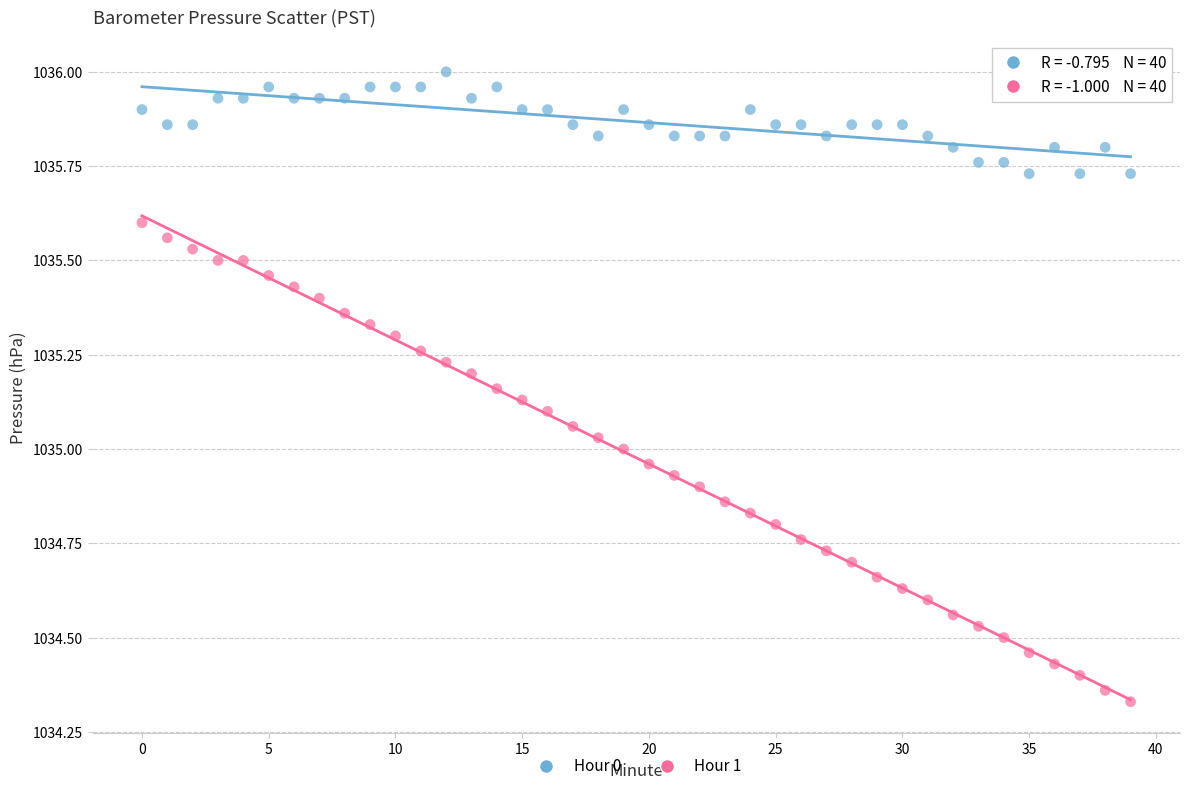

Which series reaches the minimum Y coordinate?

Hour 1